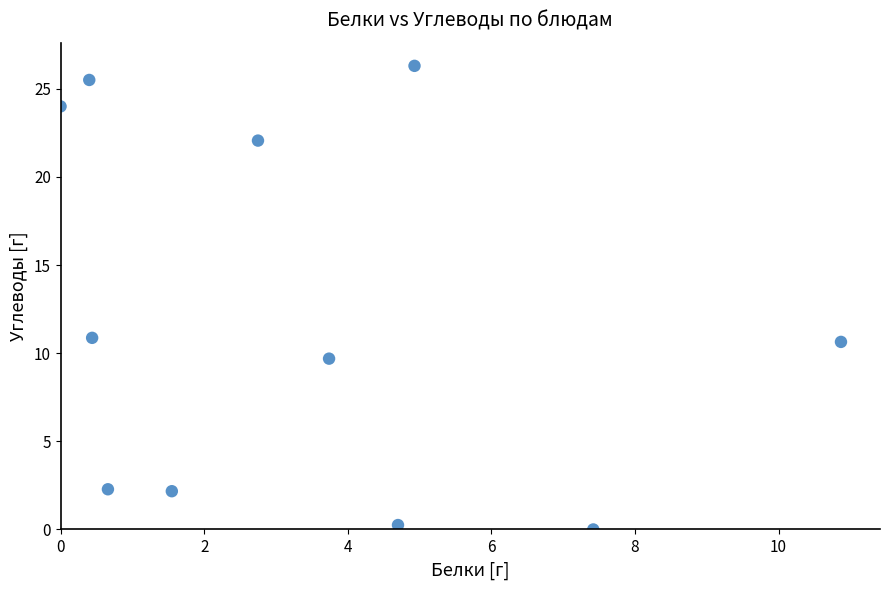

What is the range of Y values (max minus min)?

26.3